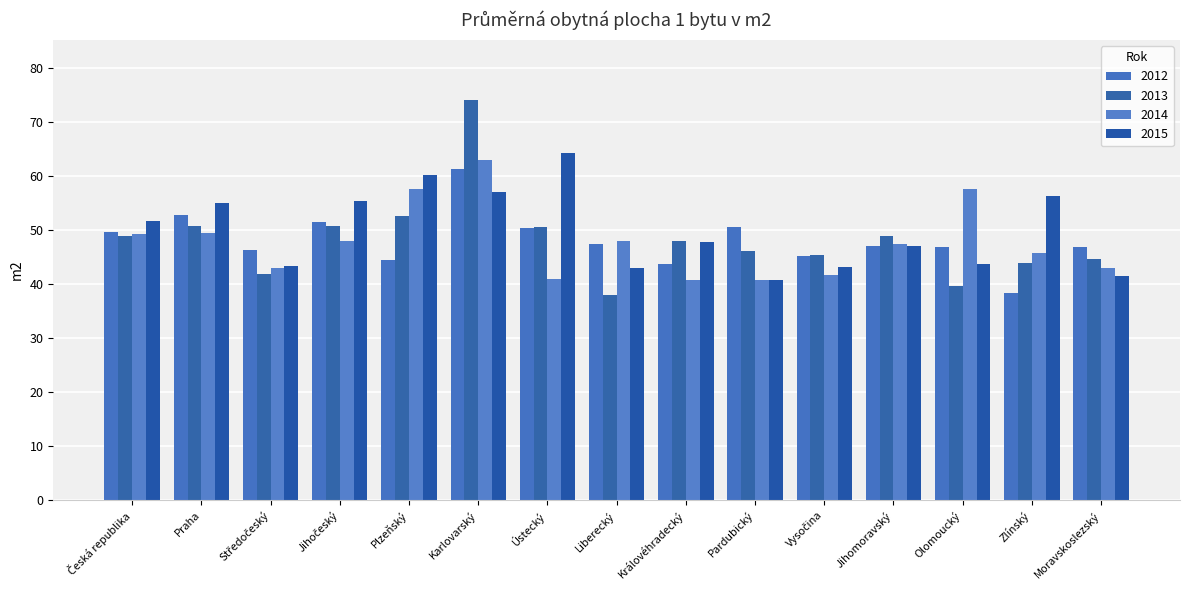

How many values in the 2013 series exceed 47?

8